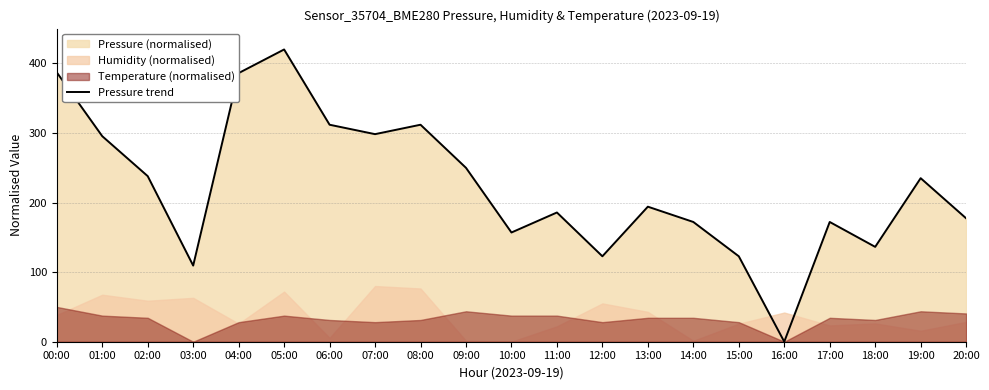

At which label does the data first exceed 194?

00:00